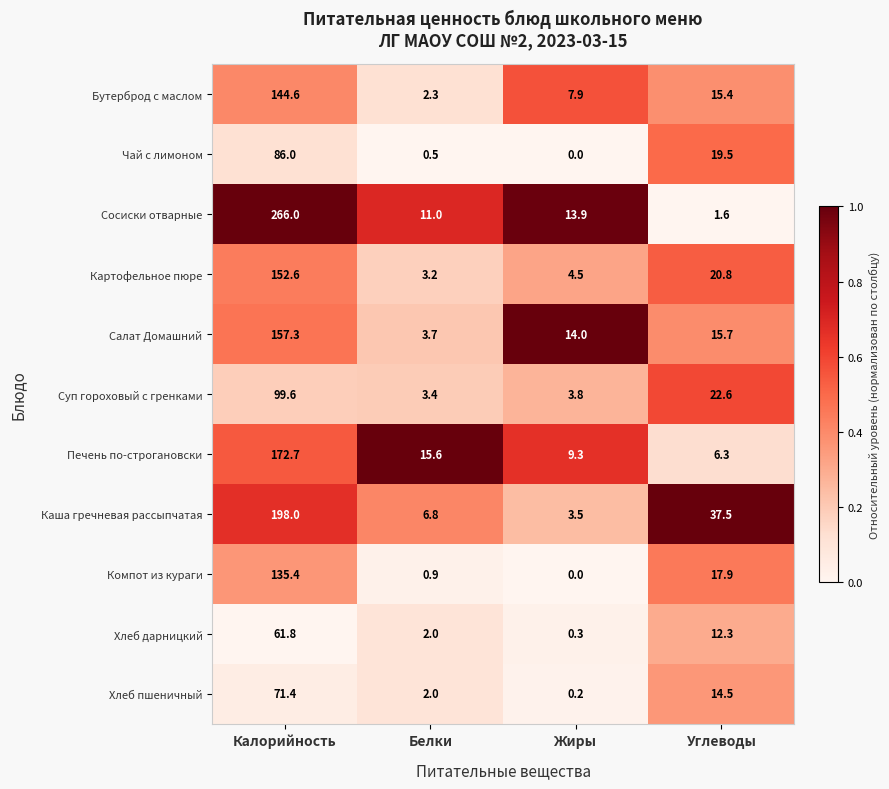

At which category is the sum across all series the highest?

Калорийность